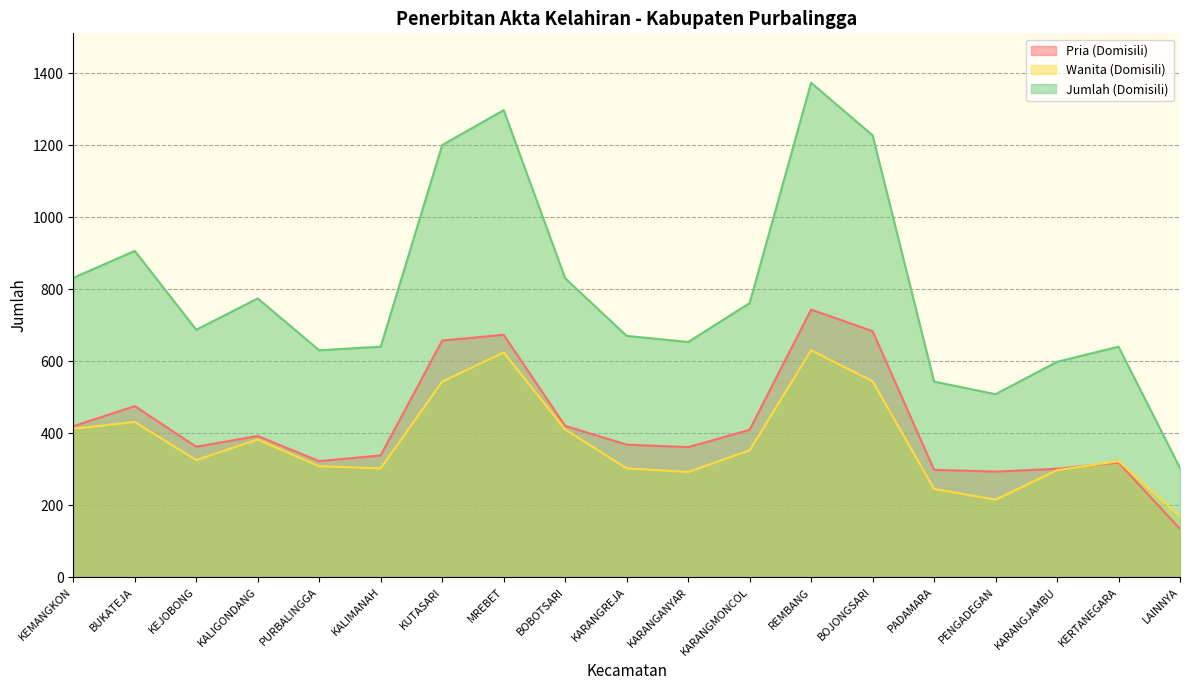

At which label is Jumlah (Domisili) closest to 838?

KEMANGKON